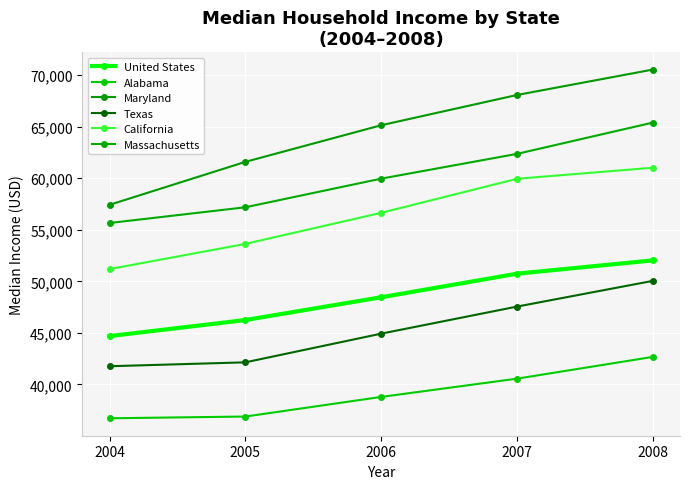

List the labels in order of Maryland value, largest first.

2008, 2007, 2006, 2005, 2004